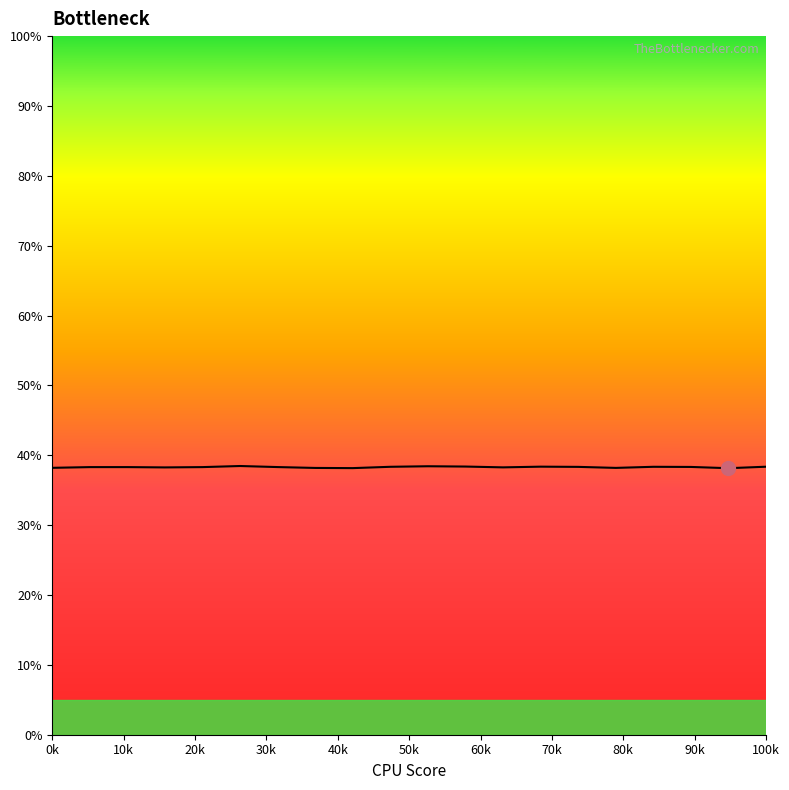

True or false: the data shows 38.4 at 100k.

True